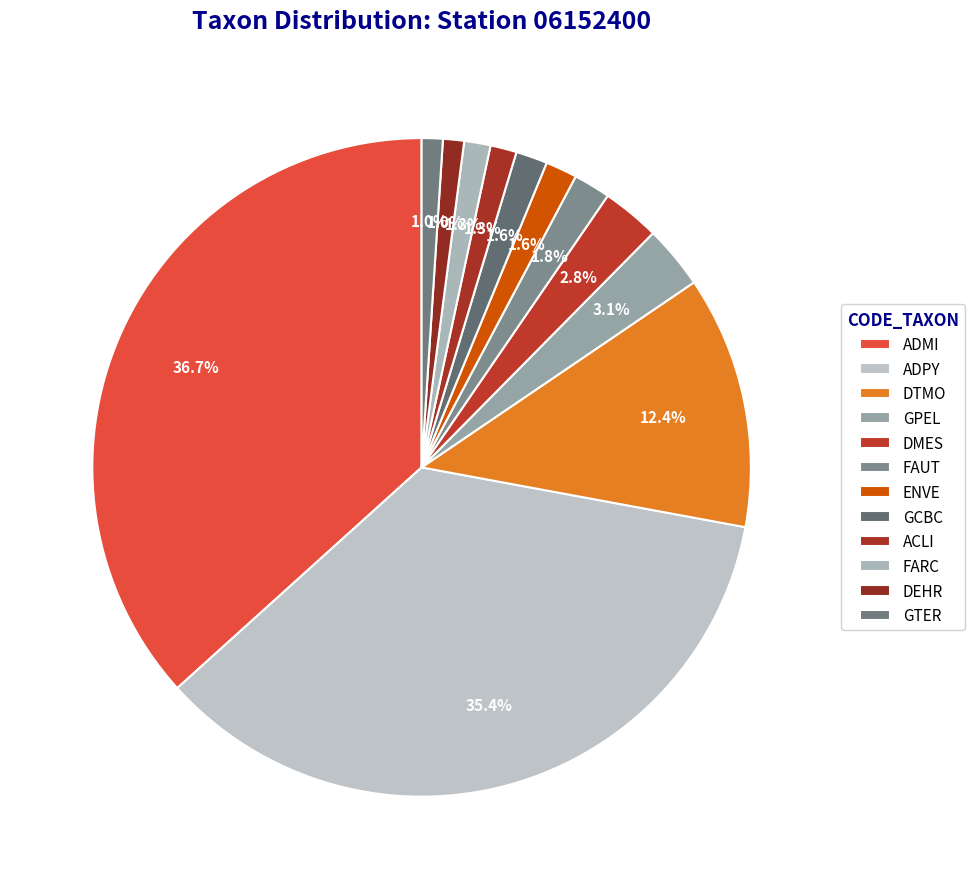

How many slices are in this pie chart?

12